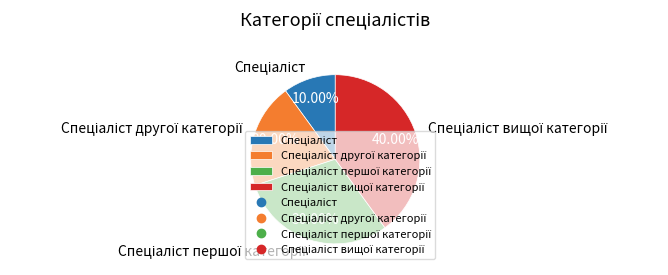

Is there any slice that represents more than half of the pie?

No